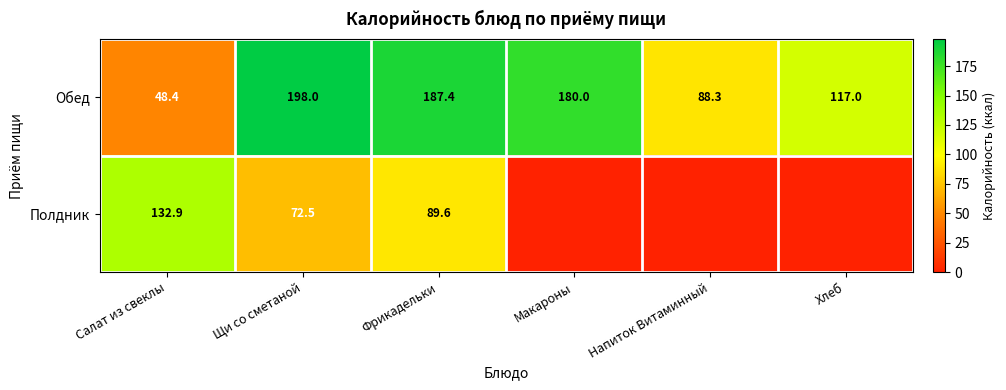

What is the average value of the Обед series?

136.5